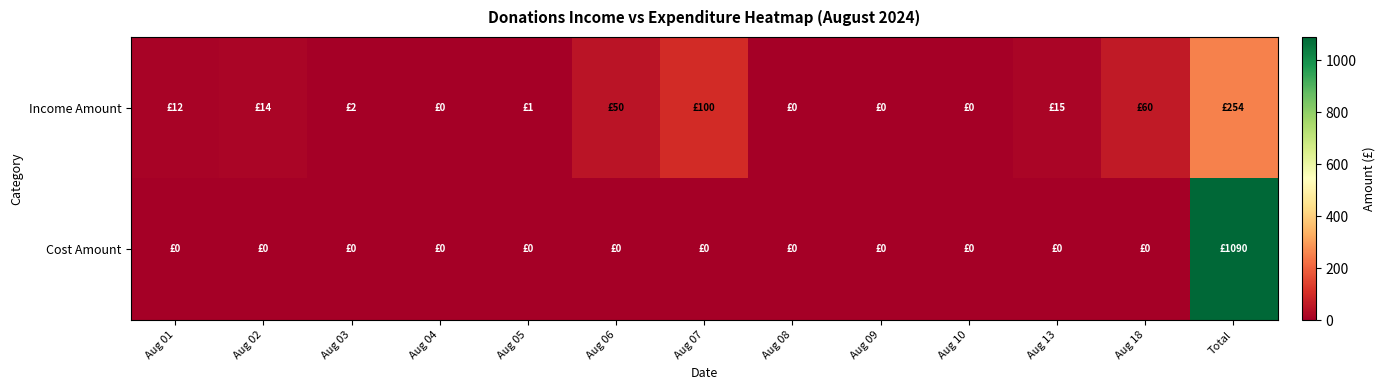

Where is Cost Amount nearest to the value 545?

Aug 01